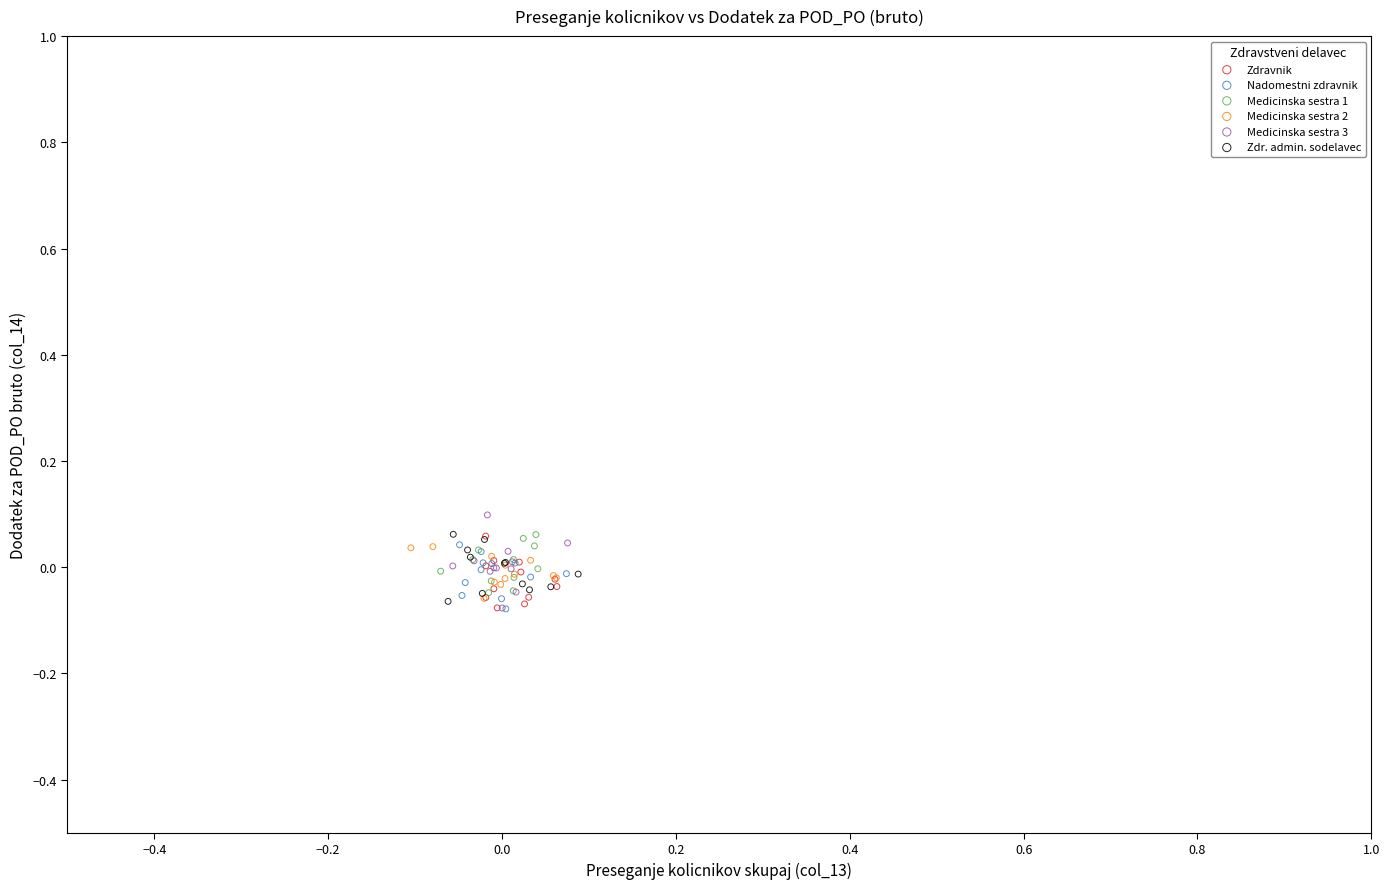

Which series reaches the maximum Y coordinate?

Medicinska sestra 3